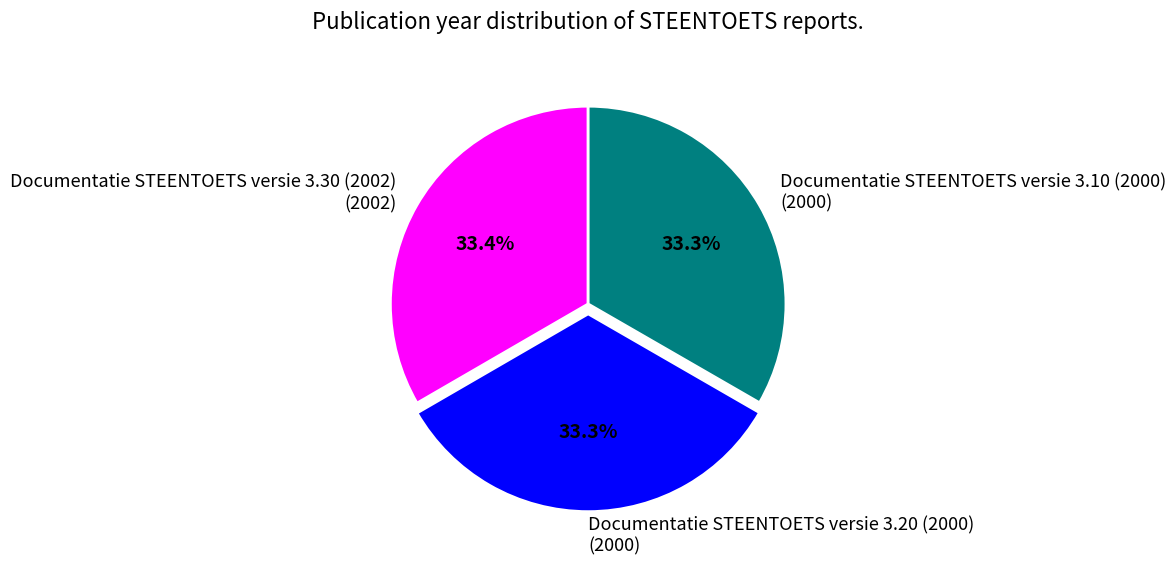

What percentage is the Documentatie STEENTOETS versie 3.10 (2000) slice, to the nearest percent?

33%